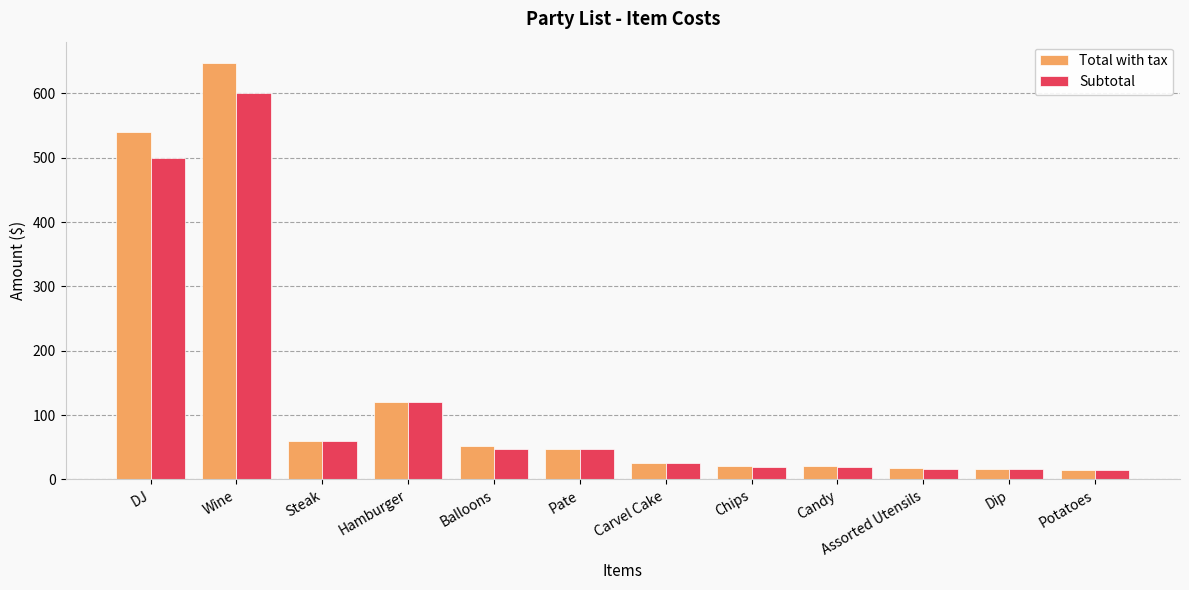

At which category does the chart reach its peak across all series?

Wine